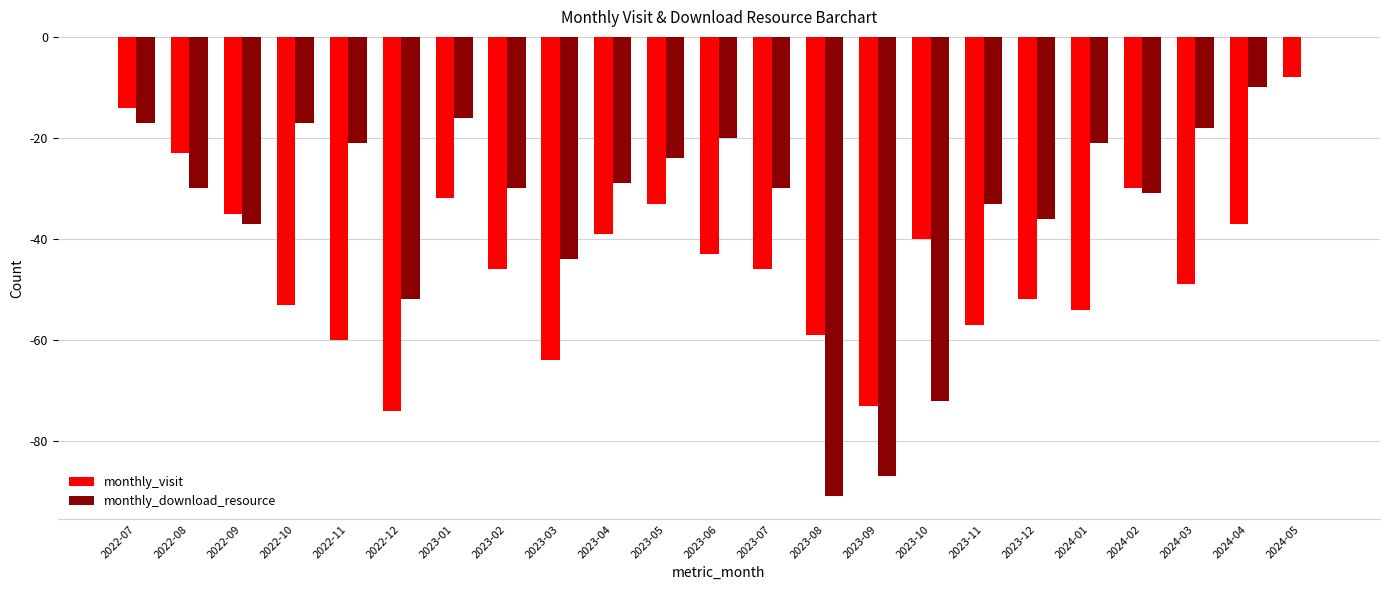

The value of monthly_download_resource at 2023-11 is -33. True or false?

True